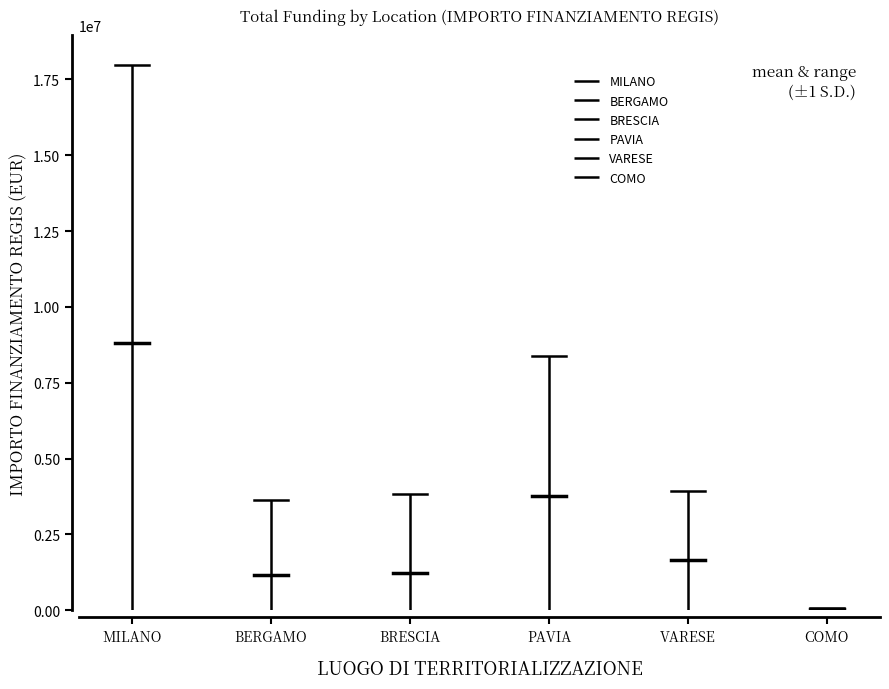

What is the difference between the PAVIA values at MILANO and BERGAMO?

9233549.9